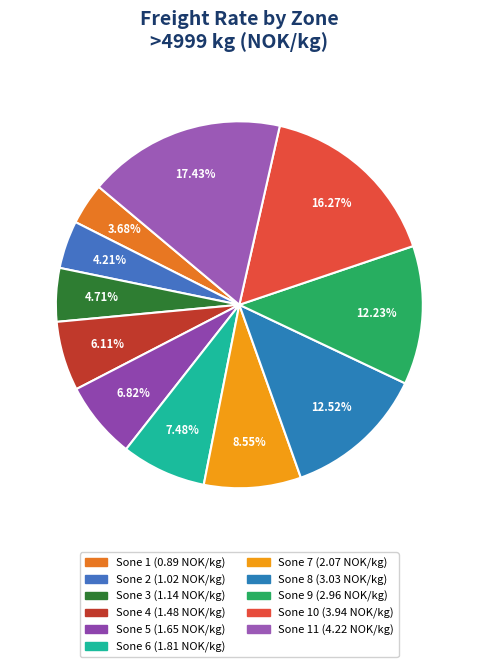

How many slices are in this pie chart?

11